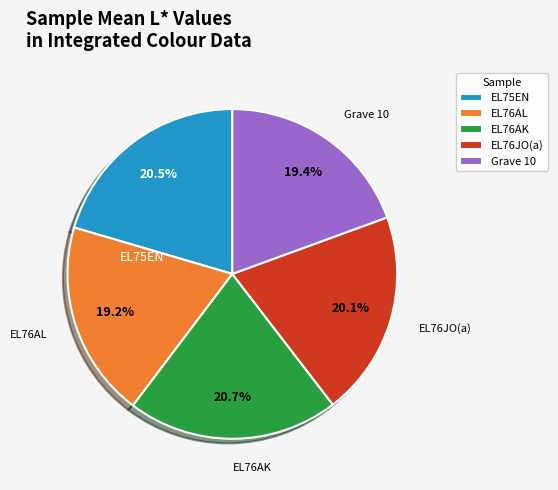

To the nearest percent, what percentage of the pie is EL76AL?

19%